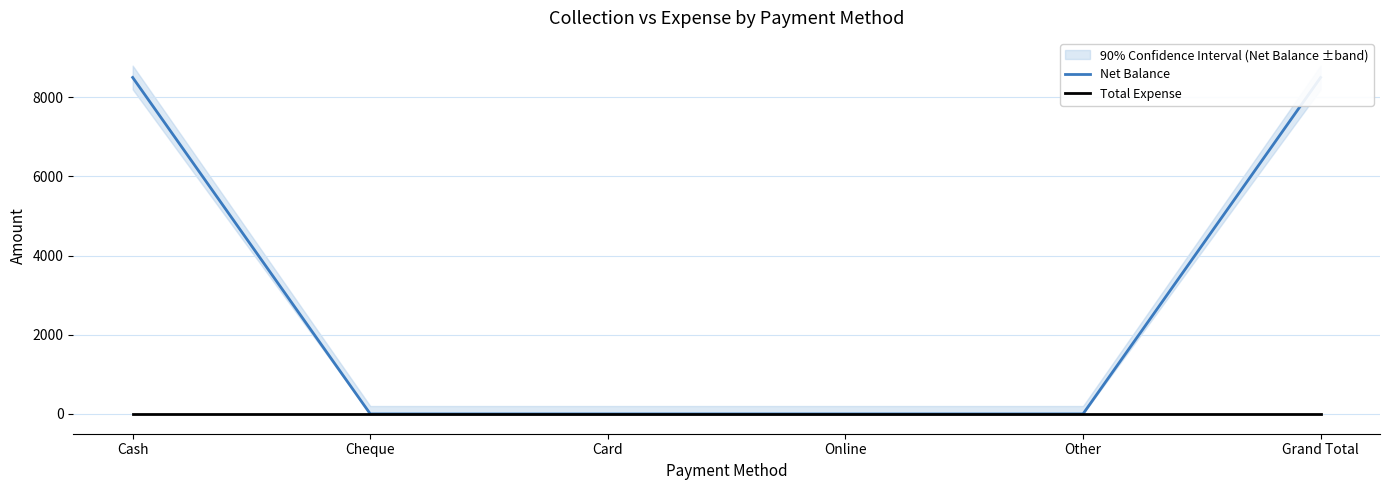

Which has a higher value, Cheque or Cash?

Cash